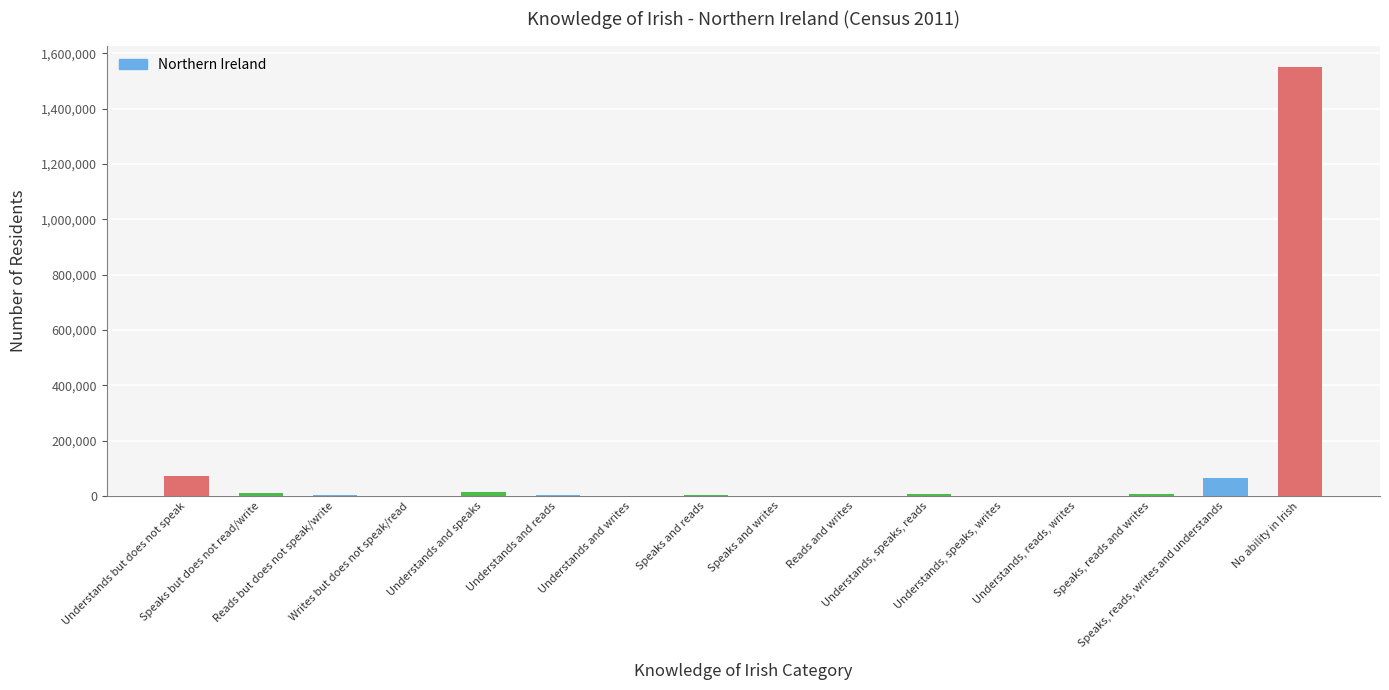

What is the sum of the values at Speaks and reads and Reads but does not speak/write?

4368